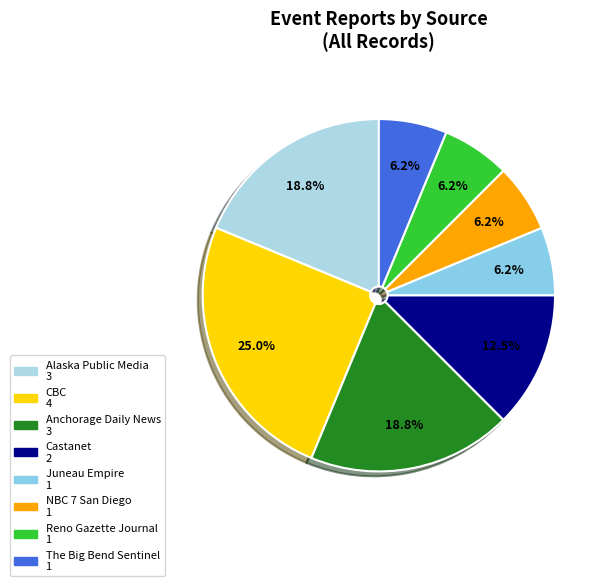

What is the largest slice in the pie chart?

CBC